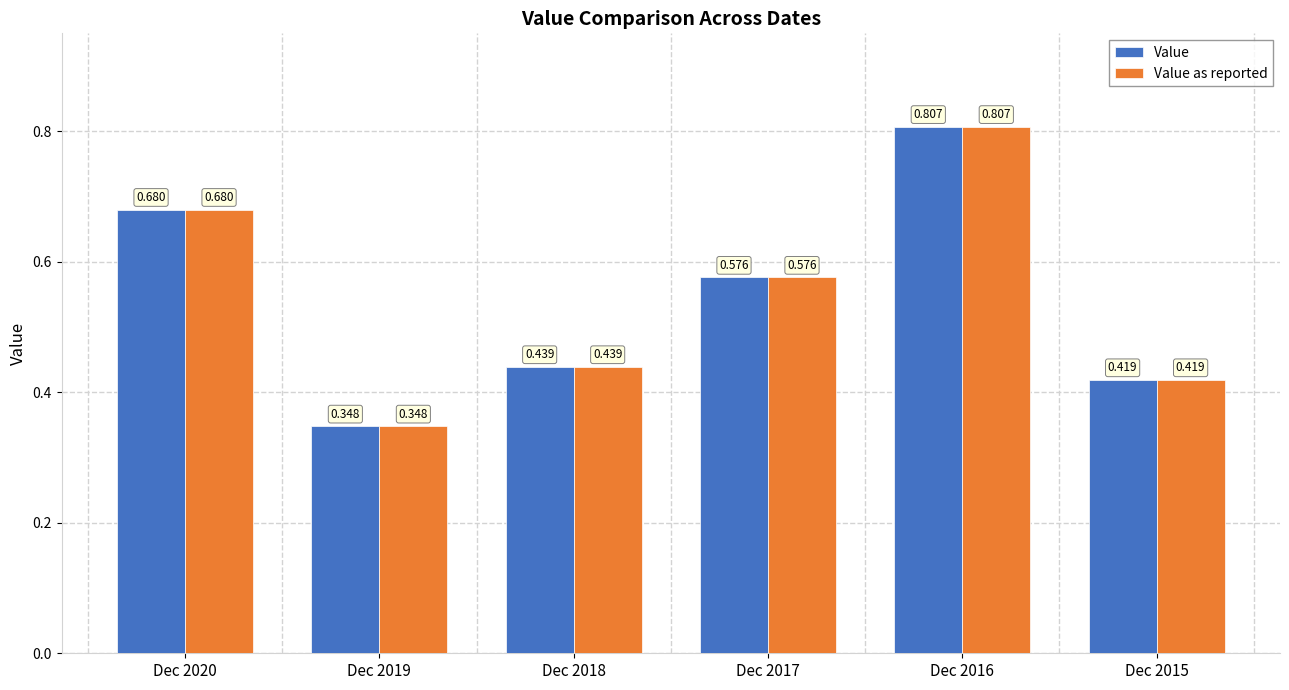

Where is Value nearest to the value 0?

Dec 2019